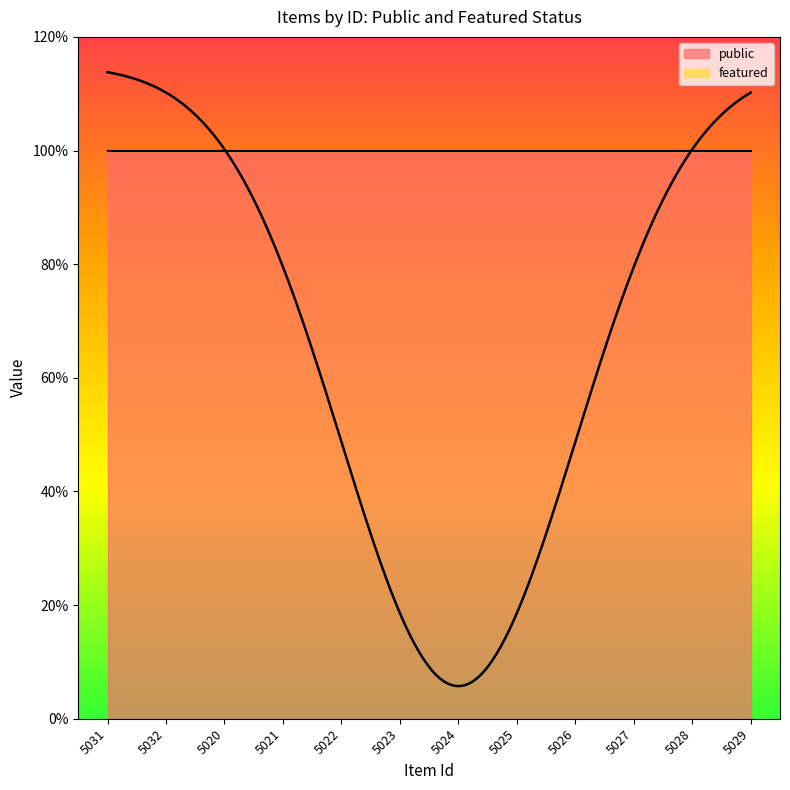

Reading left to right, list all the values displayed in this chart.

public: 1	1	1	1	1	1	1	1	1	1	1	1
featured: 0	0	0	0	0	0	0	0	0	0	0	0